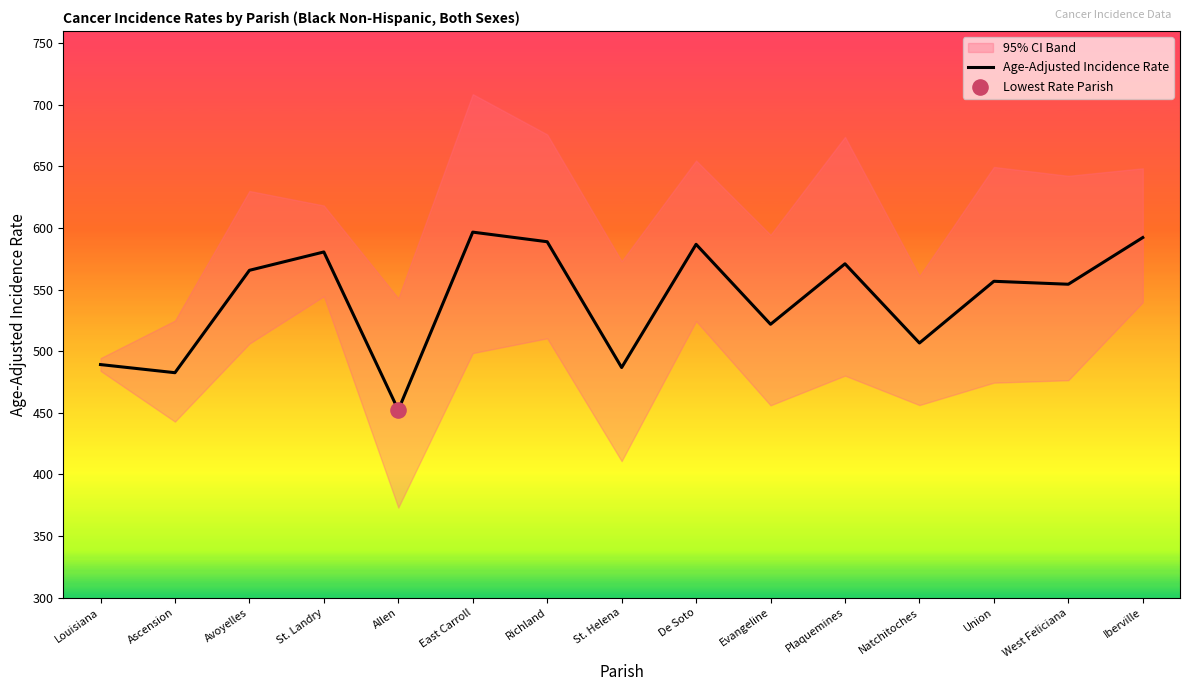

What is the change in value from Avoyelles to Plaquemines?

+5.3